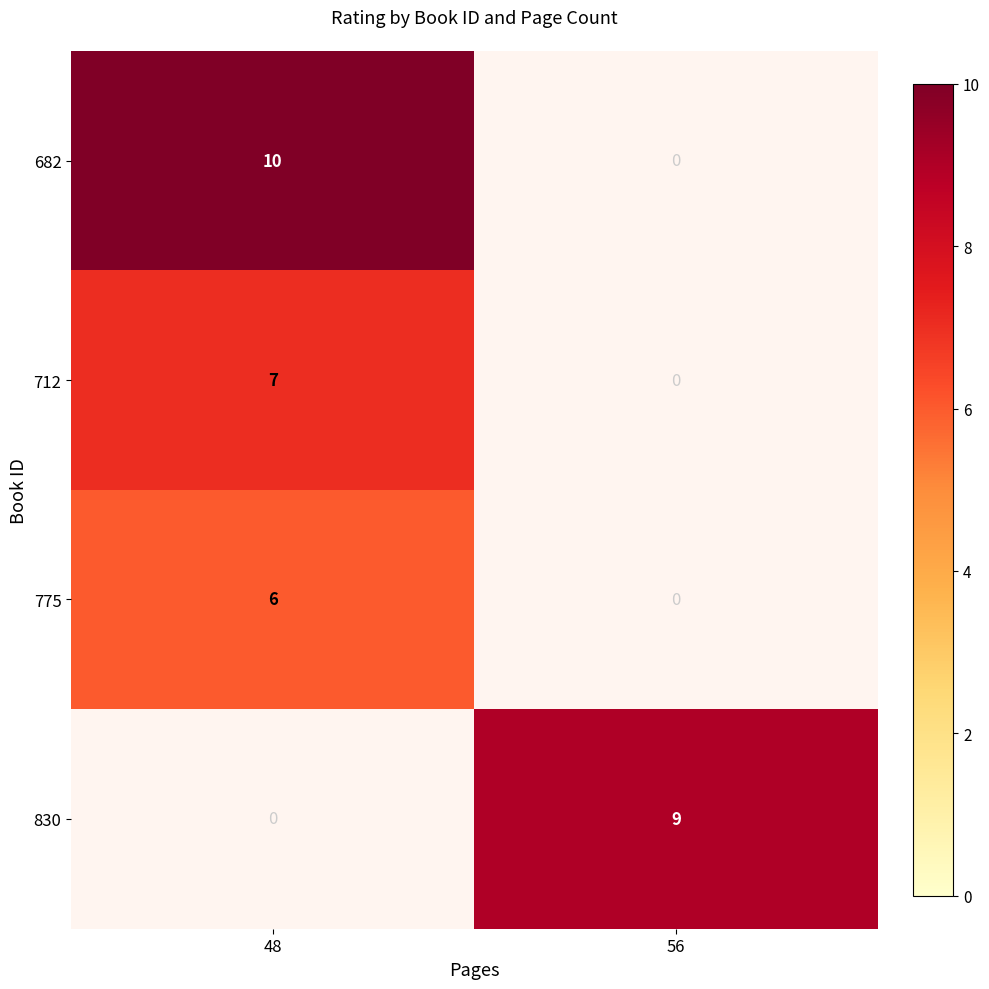

True or false: 775 has a value of 6 at 48.

True